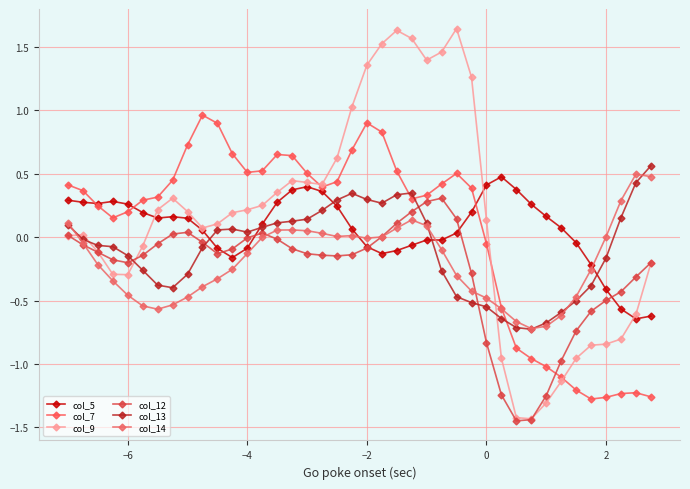

Reading right to left, transcribe all the data shown in this chart.

col_5: -0.6	-0.6	-0.6	-0.4	-0.2	-0.0	0.1	0.2	0.3	0.4	0.5	0.4	0.2	0.0	-0.0	-0.0	-0.1	-0.1	-0.1	-0.1	0.1	0.2	0.4	0.4	0.4	0.3	0.1	-0.1	-0.2	-0.1	0.1	0.1	0.2	0.2	0.2	0.3	0.3	0.3	0.3	0.3
col_7: -1.3	-1.2	-1.2	-1.3	-1.3	-1.2	-1.1	-1.0	-1.0	-0.9	-0.6	-0.1	0.4	0.5	0.4	0.3	0.3	0.5	0.8	0.9	0.7	0.4	0.4	0.5	0.6	0.7	0.5	0.5	0.7	0.9	1.0	0.7	0.4	0.3	0.3	0.2	0.2	0.2	0.4	0.4
col_9: -0.2	-0.6	-0.8	-0.8	-0.9	-1.0	-1.1	-1.3	-1.4	-1.4	-1.0	0.1	1.3	1.6	1.5	1.4	1.6	1.6	1.5	1.4	1.0	0.6	0.4	0.4	0.4	0.4	0.3	0.2	0.2	0.1	0.1	0.2	0.3	0.2	-0.1	-0.3	-0.3	-0.1	0.0	0.0
col_12: -0.2	-0.3	-0.4	-0.5	-0.6	-0.7	-1.0	-1.3	-1.4	-1.4	-1.2	-0.8	-0.3	0.1	0.3	0.3	0.2	0.1	0.0	-0.1	-0.1	-0.1	-0.1	-0.1	-0.1	-0.0	0.0	-0.0	-0.1	-0.1	-0.0	0.0	0.0	-0.1	-0.1	-0.2	-0.2	-0.1	-0.1	0.0
col_13: 0.6	0.4	0.2	-0.2	-0.4	-0.5	-0.6	-0.7	-0.7	-0.7	-0.6	-0.5	-0.5	-0.5	-0.3	0.1	0.3	0.3	0.3	0.3	0.3	0.3	0.2	0.1	0.1	0.1	0.1	0.0	0.1	0.1	-0.1	-0.3	-0.4	-0.4	-0.3	-0.1	-0.1	-0.1	-0.0	0.1
col_14: 0.5	0.5	0.3	0.0	-0.3	-0.5	-0.6	-0.7	-0.7	-0.7	-0.6	-0.5	-0.4	-0.3	-0.1	0.1	0.1	0.1	0.0	-0.0	0.0	0.0	0.0	0.1	0.1	0.1	-0.0	-0.1	-0.3	-0.3	-0.4	-0.5	-0.5	-0.6	-0.5	-0.5	-0.3	-0.2	-0.0	0.1